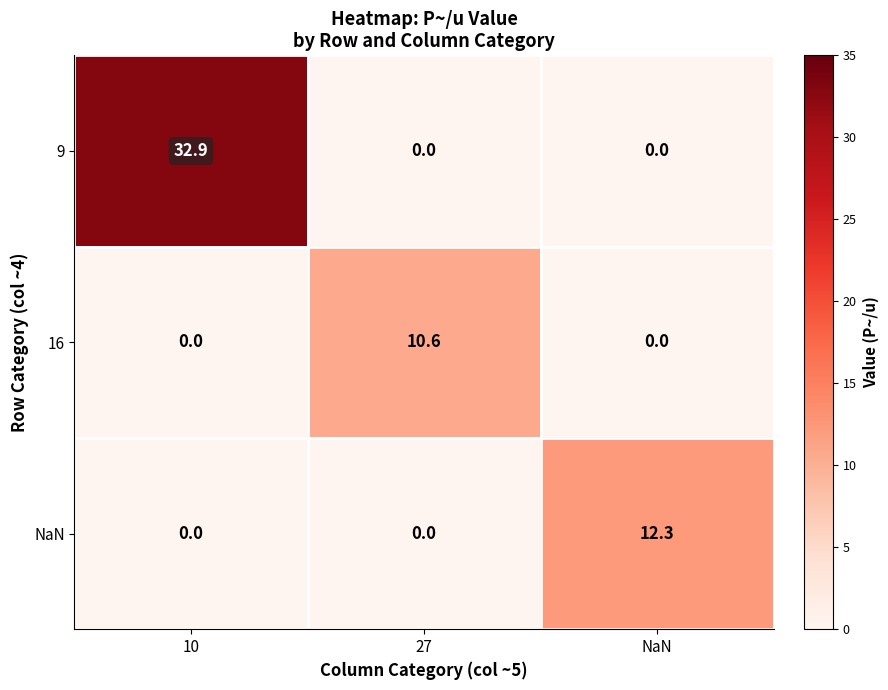

How many data points does each series have?

3